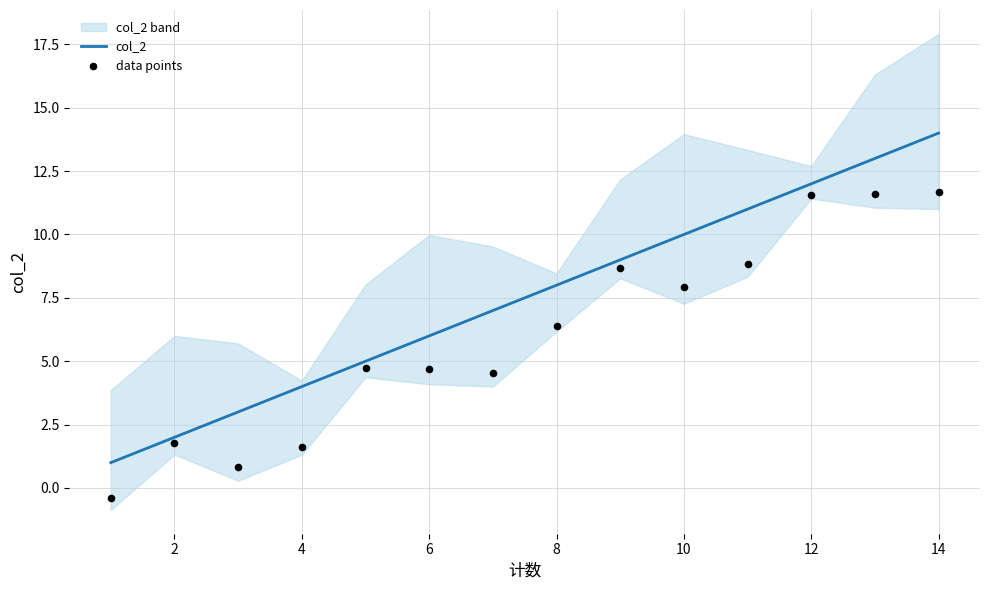

Is it true that col_2 equals 4 at 4?

True